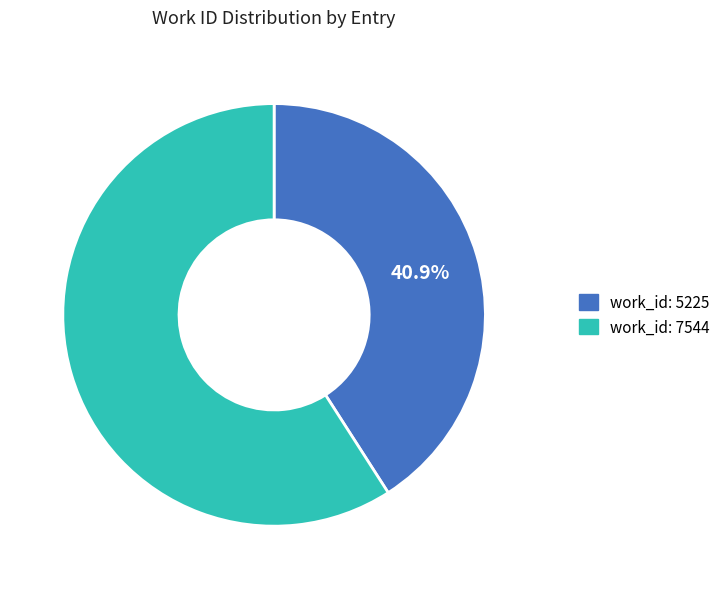

To the nearest percent, what percentage of the pie is work_id: 5225?

41%